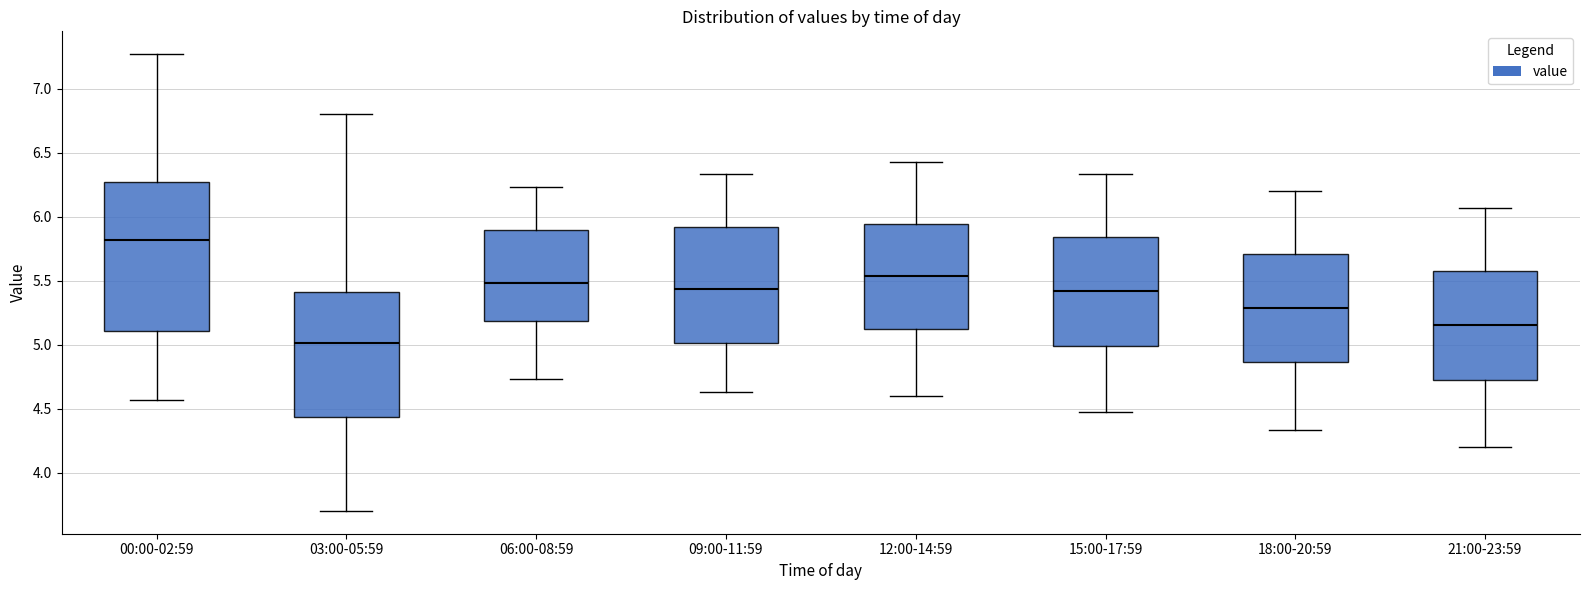

Where does the median line of the box for 09:00-11:59 sit on the y-axis? The values are not printed on the chart, so give them approximately, as read against the axis.

5.45